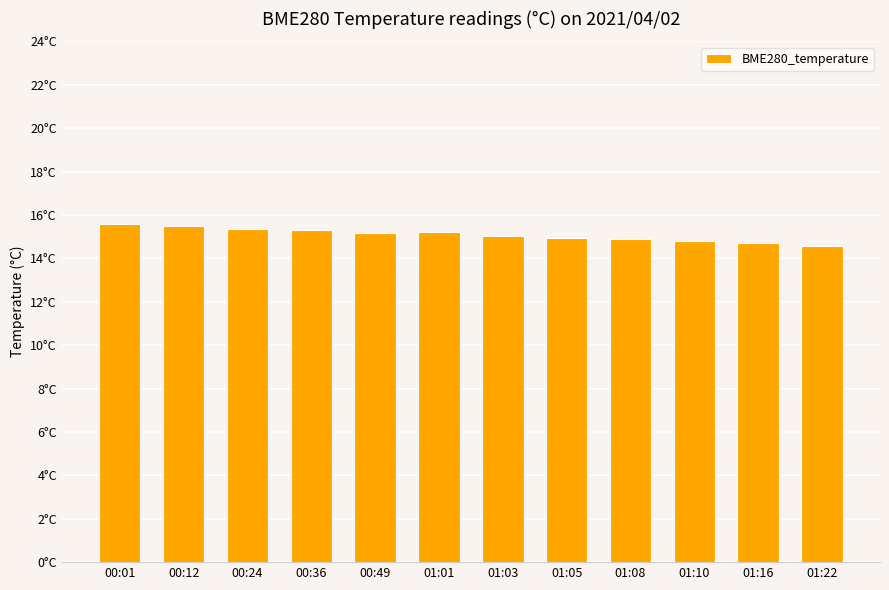

Reading left to right, what are all the values shown in this chart?

00:01=15.6	00:12=15.5	00:24=15.4	00:36=15.3	00:49=15.2	01:01=15.2	01:03=15.0	01:05=14.9	01:08=14.9	01:10=14.8	01:16=14.7	01:22=14.6